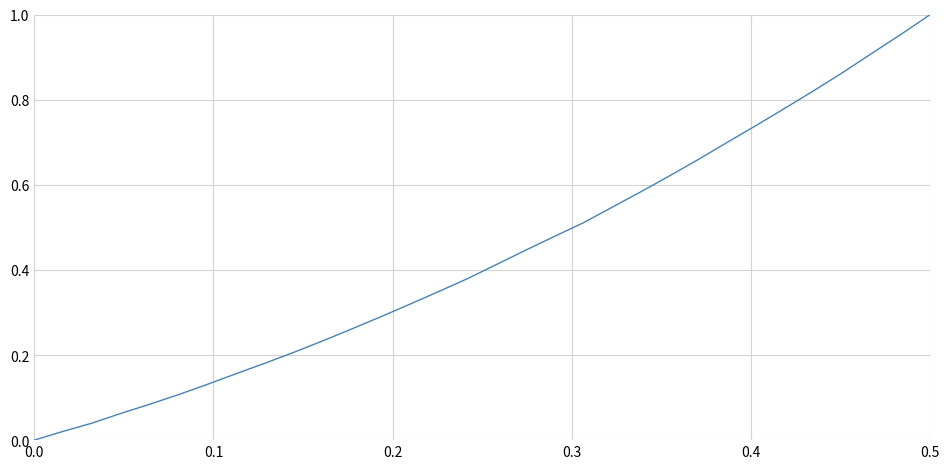

Is it true that the value at 0.5 is 1.0?

True